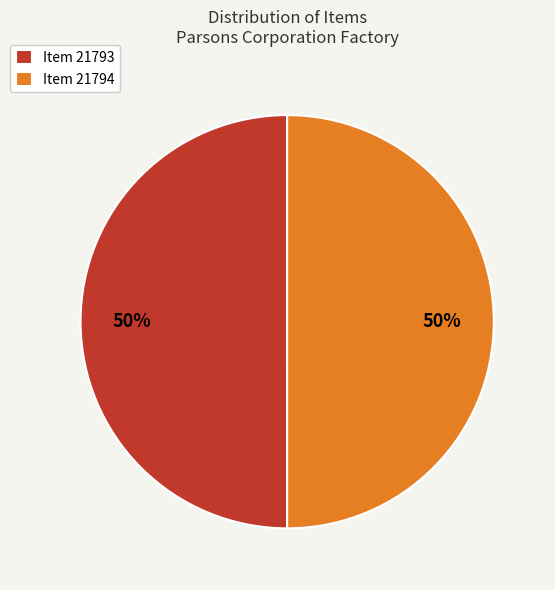

Do Item 21794 and Item 21793 together represent more than half of the pie?

Yes